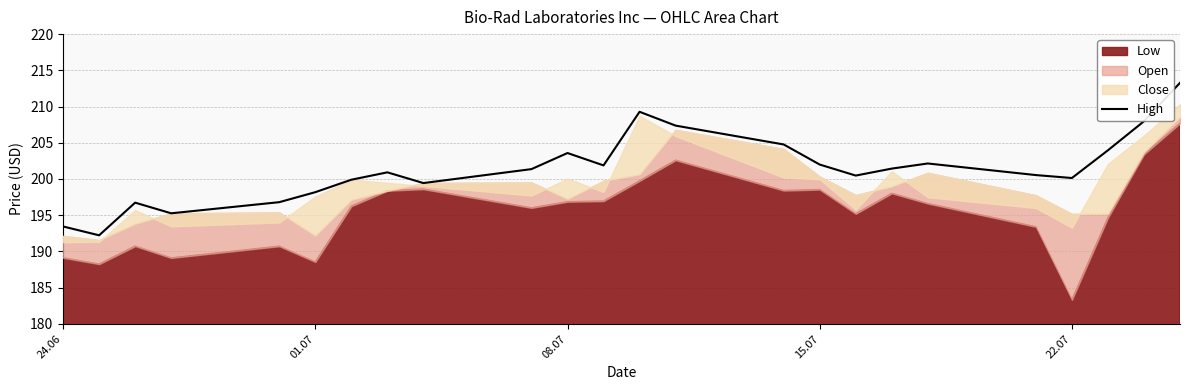

What is the maximum value for High?

213.3